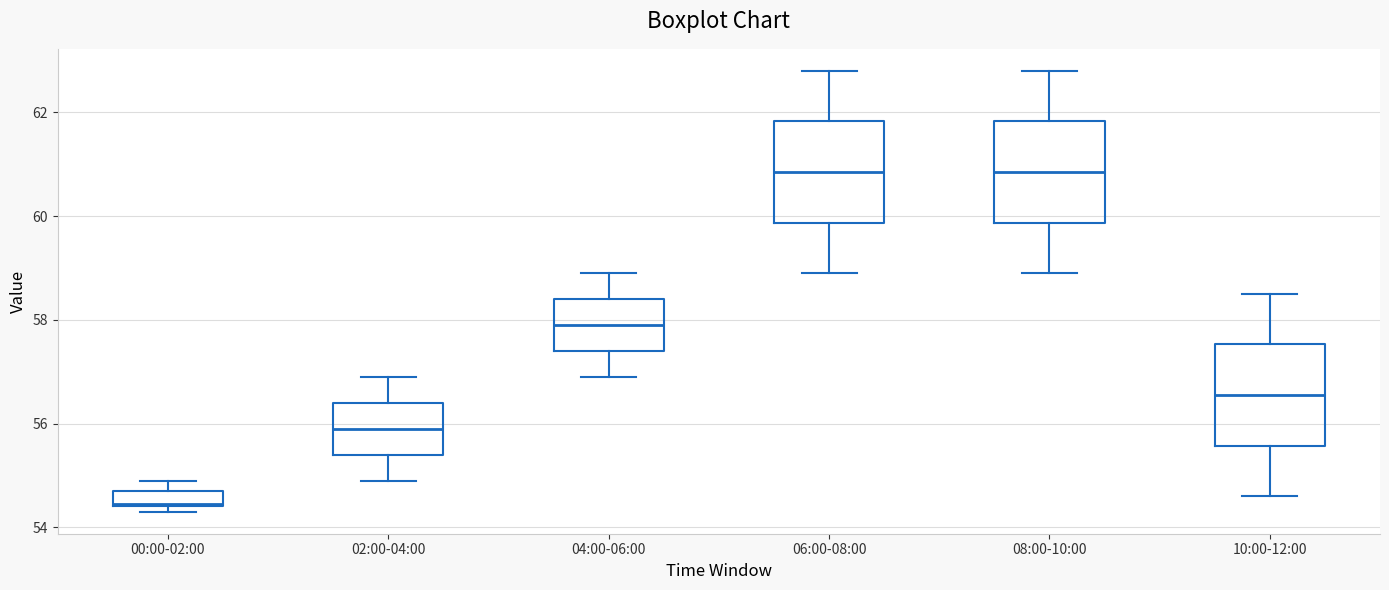

Where is the upper edge of the box for 00:00-02:00 on the y-axis? The values are not printed on the chart, so give them approximately, as read against the axis.

54.8